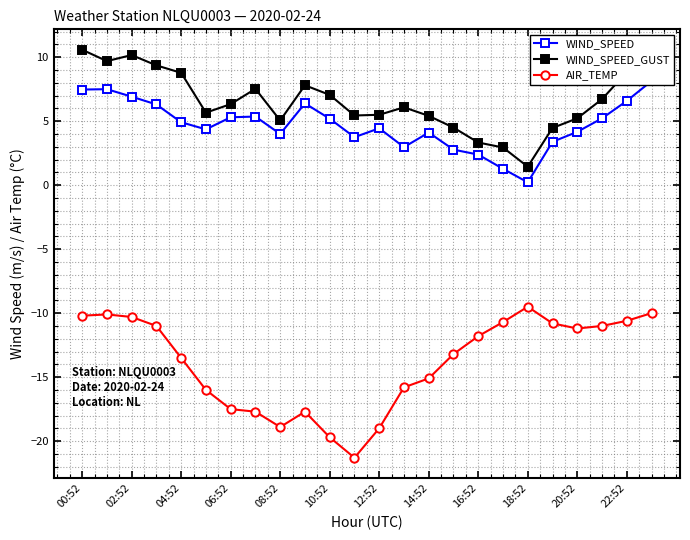

Reading right to left, transcribe all the data shown in this chart.

WIND_SPEED: 8.1	6.6	5.2	4.2	3.4	0.2	1.3	2.4	2.8	4.1	3.0	4.4	3.8	5.2	6.4	4.0	5.4	5.3	4.4	4.9	6.3	6.9	7.5	7.5
WIND_SPEED_GUST: 9.7	8.8	6.7	5.2	4.5	1.4	2.9	3.3	4.5	5.4	6.1	5.5	5.4	7.1	7.8	5.1	7.5	6.3	5.7	8.8	9.4	10.2	9.7	10.6
AIR_TEMP: -10.0	-10.6	-11.0	-11.2	-10.8	-9.5	-10.7	-11.8	-13.2	-15.1	-15.8	-19.0	-21.3	-19.7	-17.7	-18.9	-17.7	-17.5	-16.0	-13.5	-11.0	-10.3	-10.1	-10.2